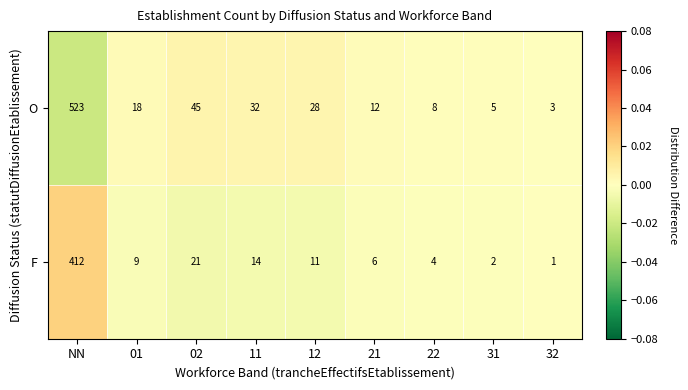

At which category is the sum across all series the highest?

NN